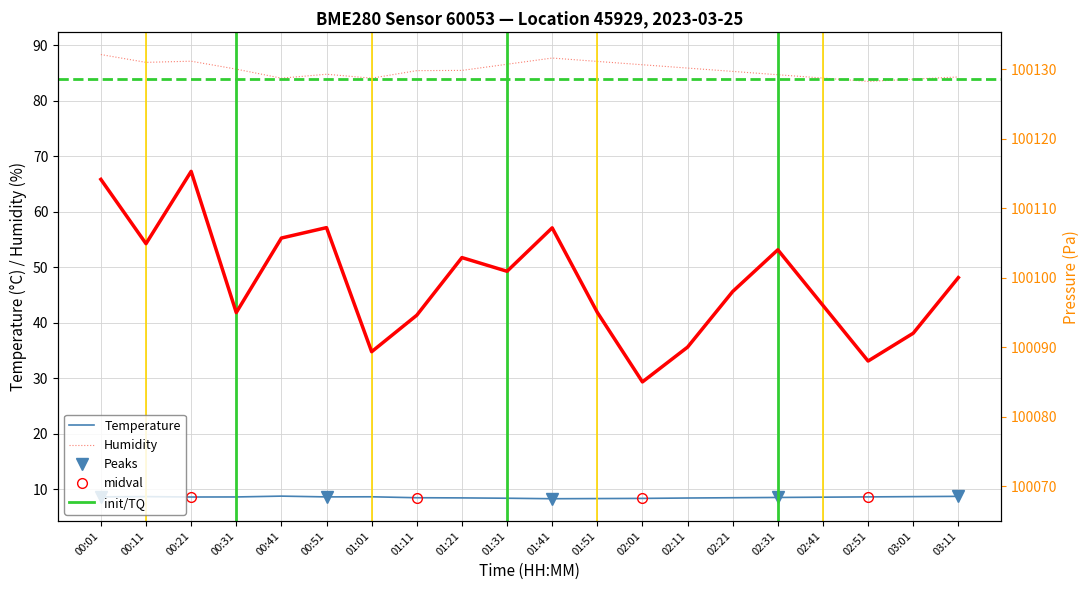

At which label is humidity closest to 85?

00:51